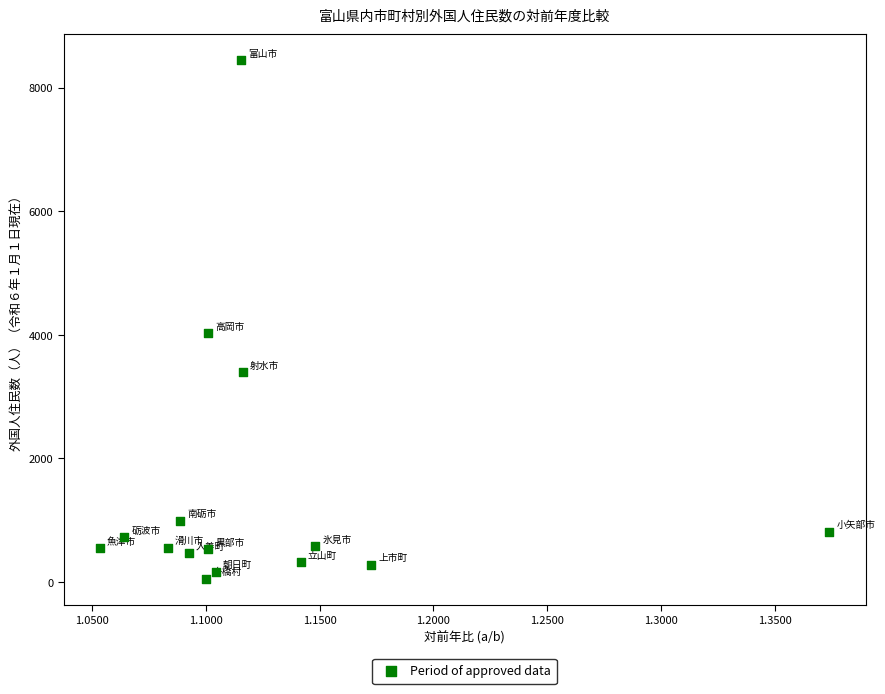

What Y value in the scatter plot is closest to 4249?

4022